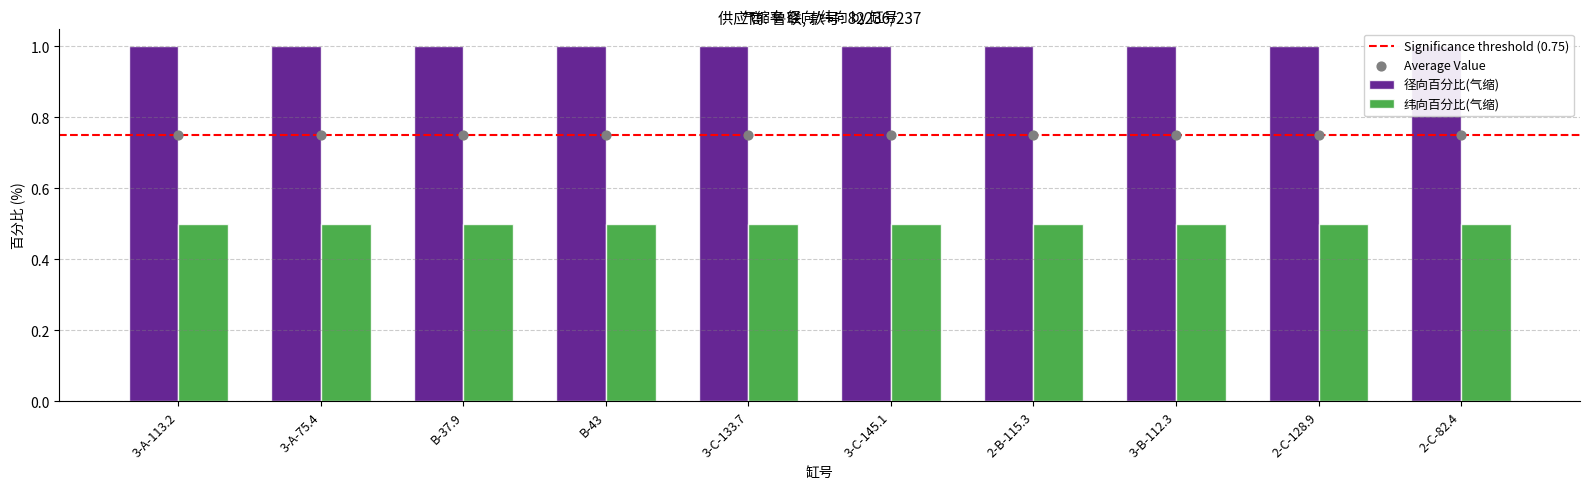

What are all the series names shown in the legend?

径向百分比(气缩), 纬向百分比(气缩)